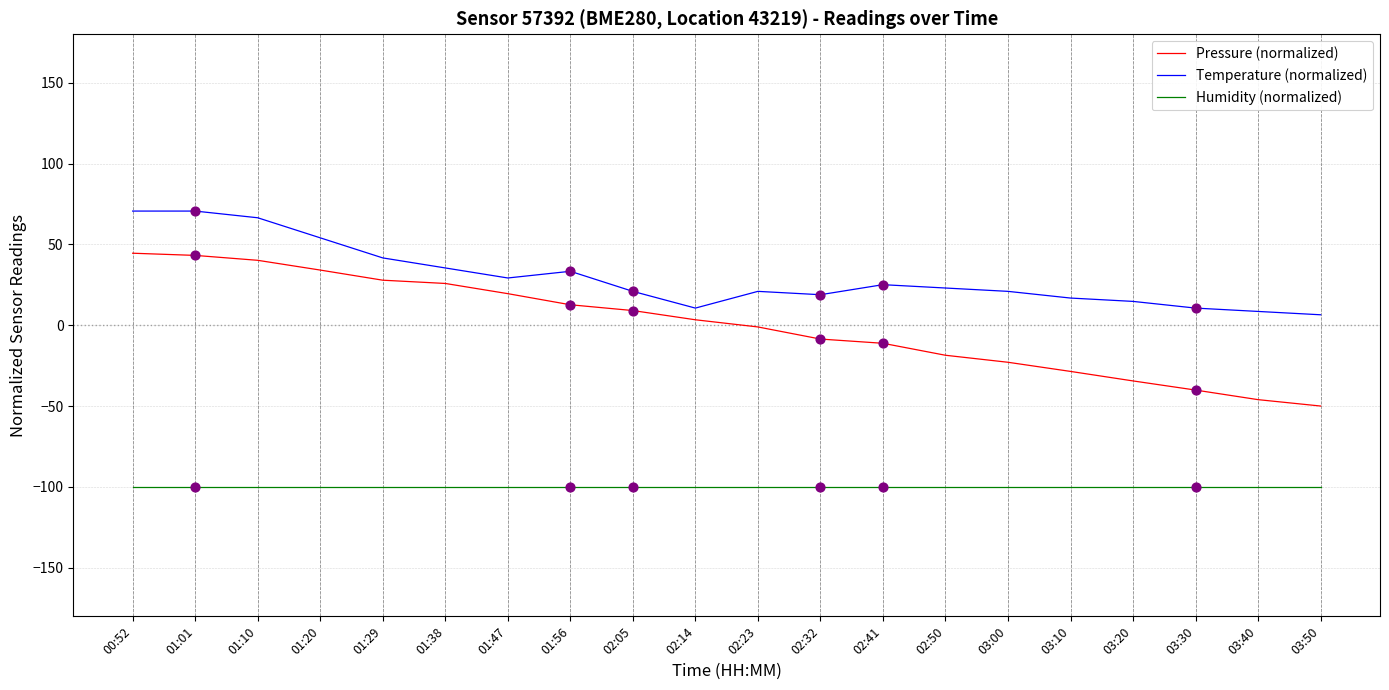

Which series has the largest total across all categories?

Temperature (normalized)